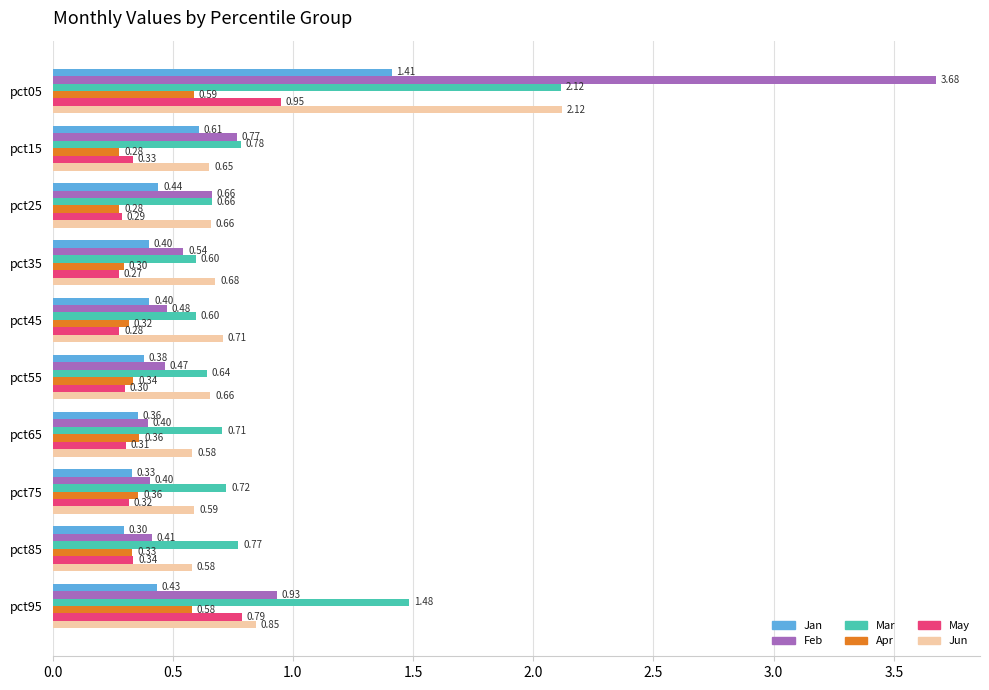

At which category is the sum across all series the highest?

pct05